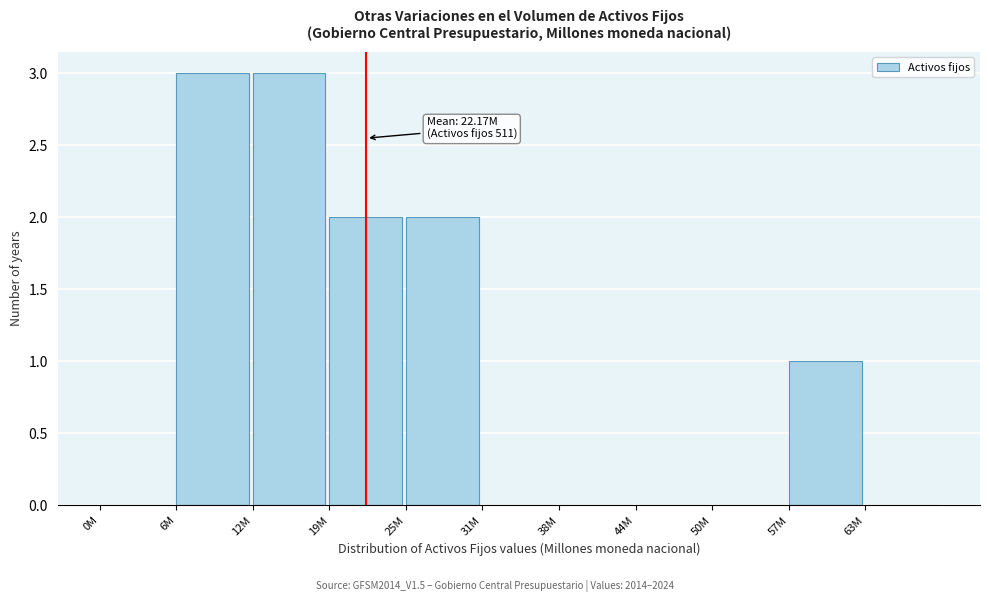

Reading right to left, list all the values displayed in this chart.

63M=0	57M=1	50M=0	44M=0	38M=0	31M=0	25M=2	19M=2	12M=3	6M=3	0M=0